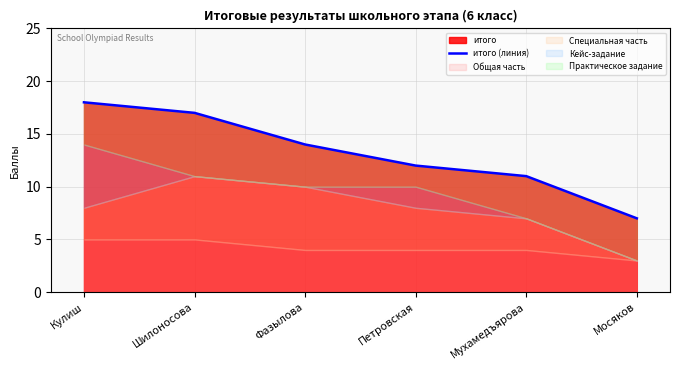

At which label does итого reach its peak?

Кулиш